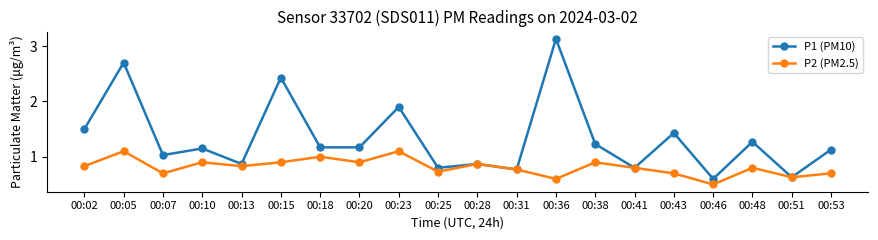

What is the value of the P1 (PM10) point at the 2nd from the left?

2.7